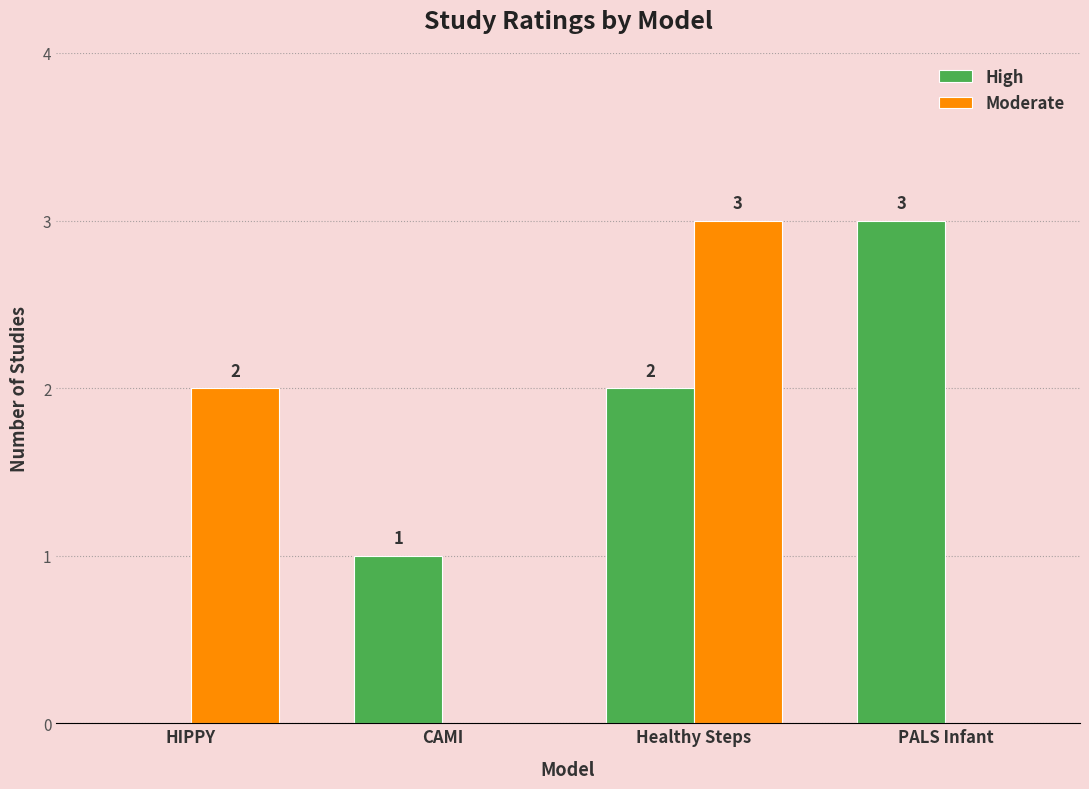

Which category has the highest value in the Moderate series?

Healthy Steps